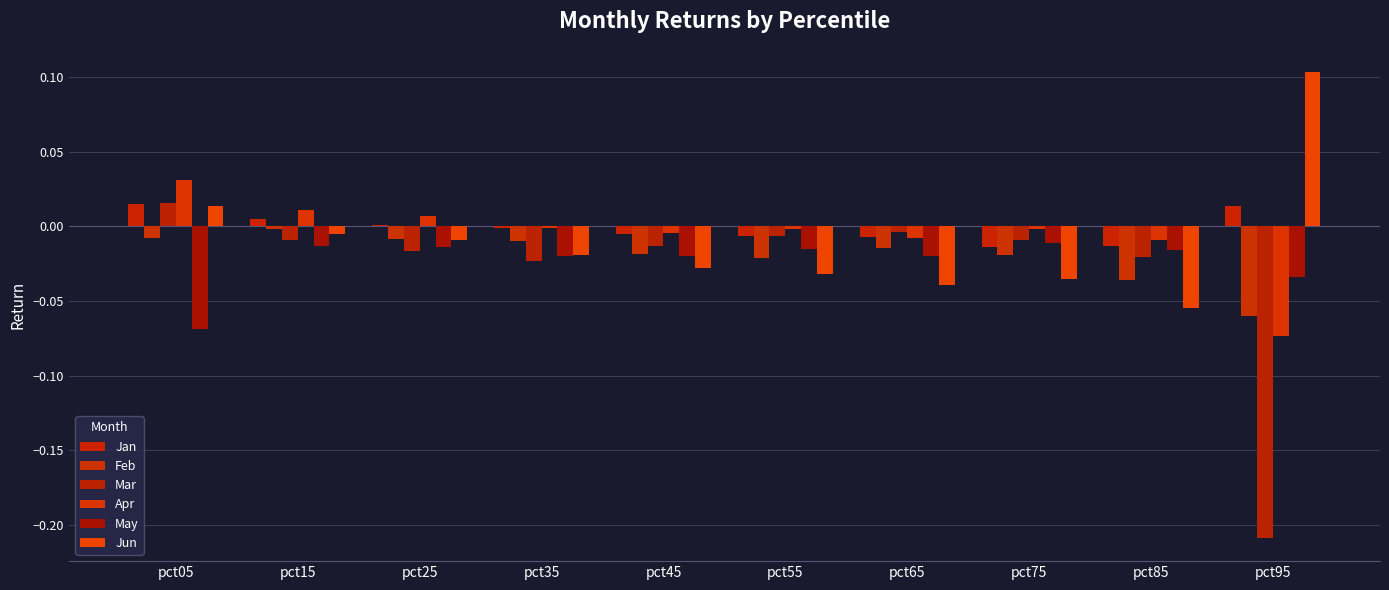

Reading left to right, list all the values displayed in this chart.

Jan: 0.0	0.0	0.0	-0.0	-0.0	-0.0	-0.0	-0.0	-0.0	0.0
Feb: -0.0	-0.0	-0.0	-0.0	-0.0	-0.0	-0.0	-0.0	-0.0	-0.1
Mar: 0.0	-0.0	-0.0	-0.0	-0.0	-0.0	-0.0	-0.0	-0.0	-0.2
Apr: 0.0	0.0	0.0	-0.0	-0.0	-0.0	-0.0	-0.0	-0.0	-0.1
May: -0.1	-0.0	-0.0	-0.0	-0.0	-0.0	-0.0	-0.0	-0.0	-0.0
Jun: 0.0	-0.0	-0.0	-0.0	-0.0	-0.0	-0.0	-0.0	-0.1	0.1